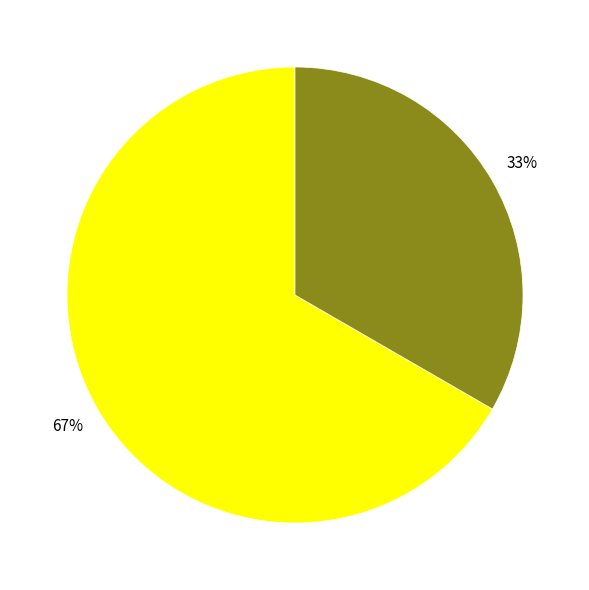

Is there any slice that represents more than half of the pie?

Yes